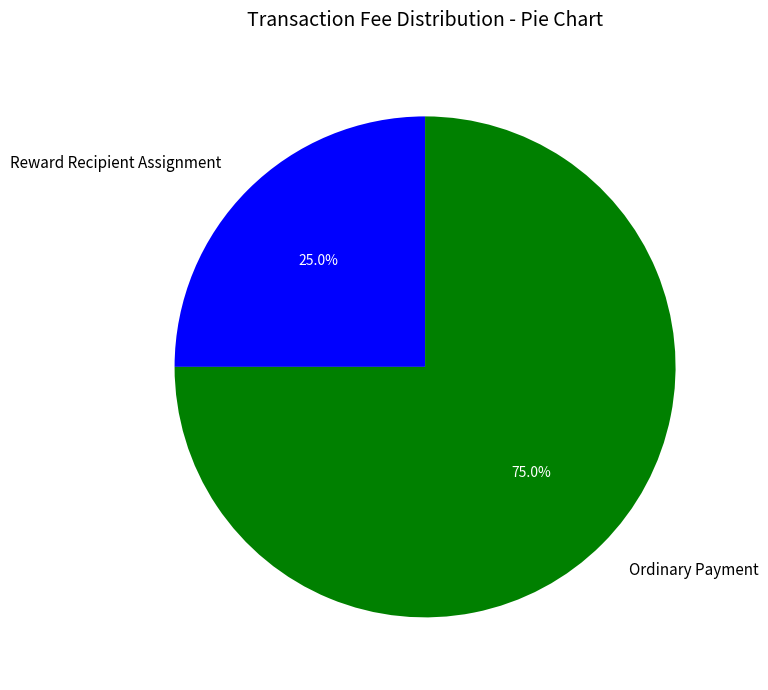

To the nearest percent, what is the average slice percentage?

50%